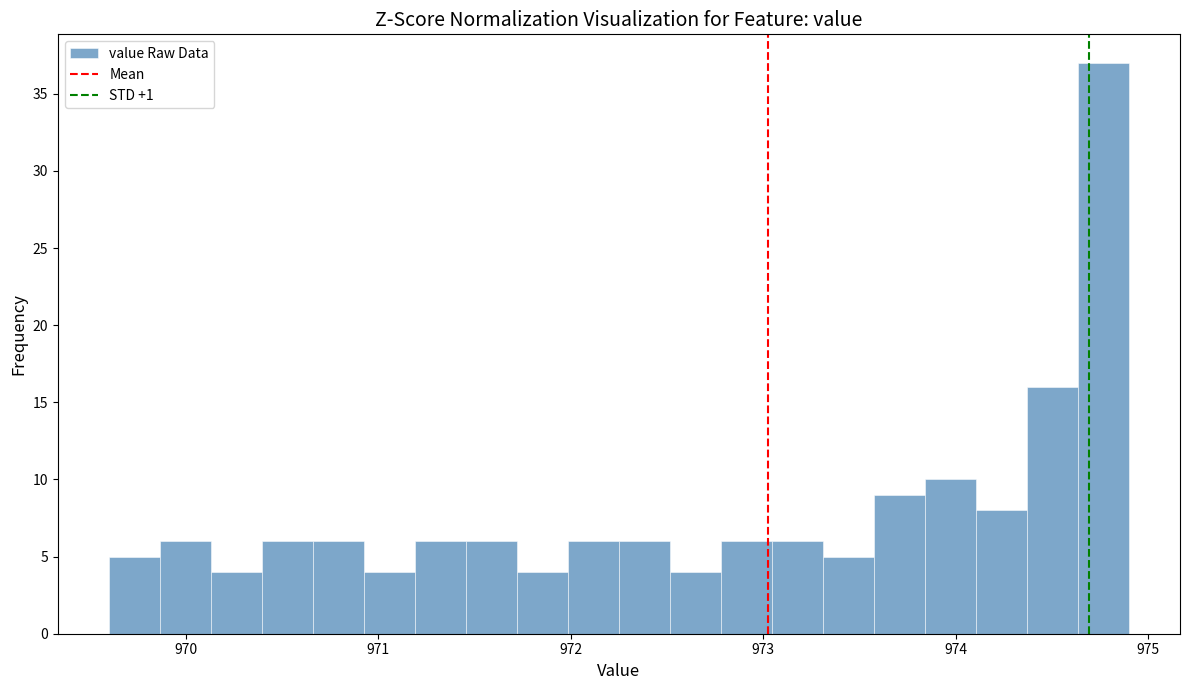

Around what value on the x-axis is the tallest bar? Give the approximate position of its centre, as read against the axis.

974.8